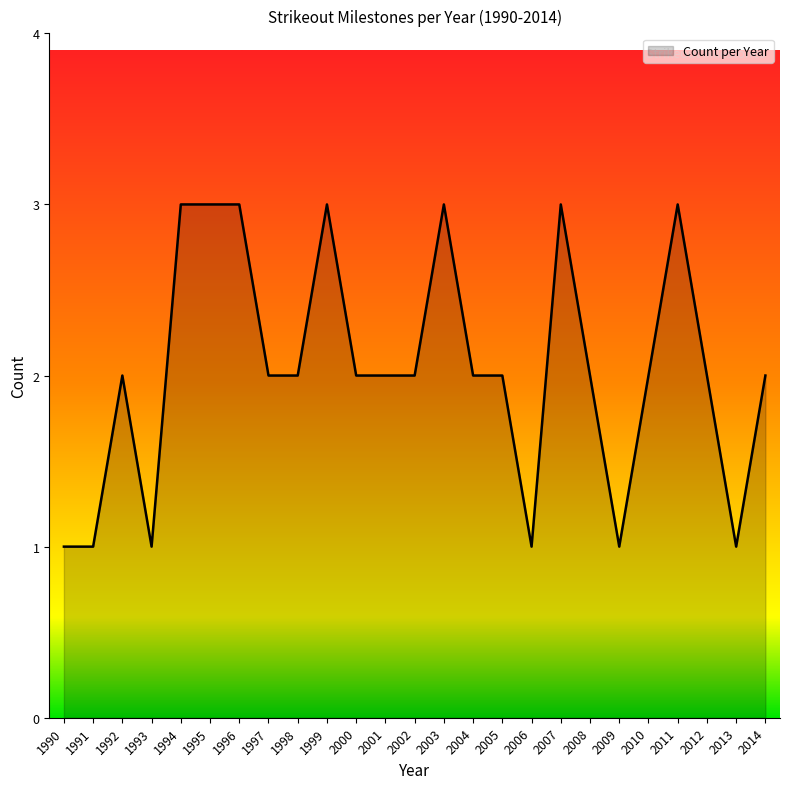

Which has a higher value, 1992 or 2003?

2003